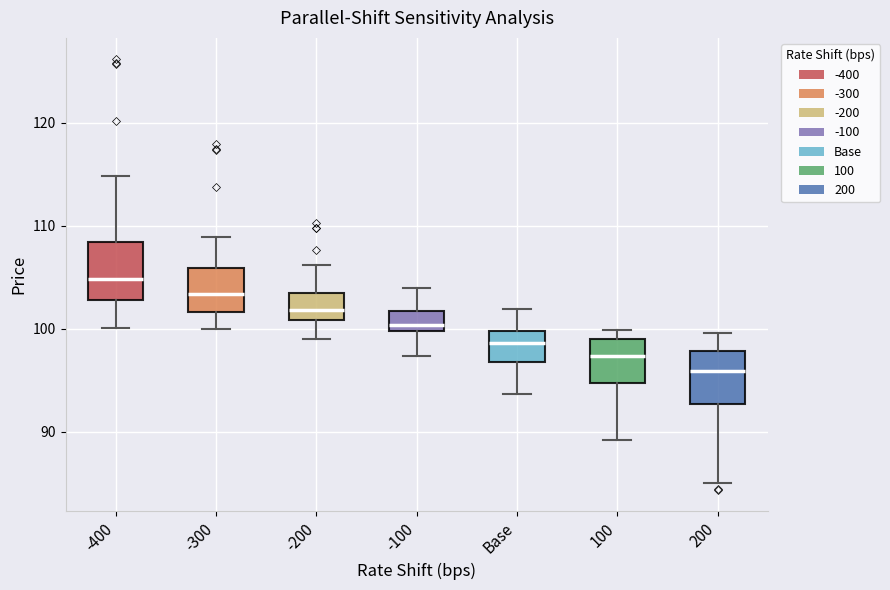

Where is the lower edge of the box for Base on the y-axis? The values are not printed on the chart, so give them approximately, as read against the axis.

97